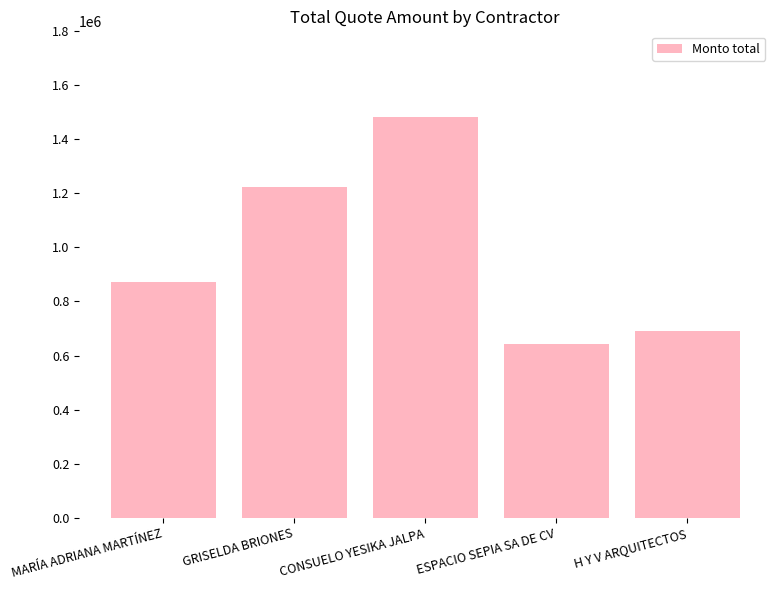

What is the change in value from GRISELDA BRIONES to ESPACIO SEPIA SA DE CV?

-583387.6